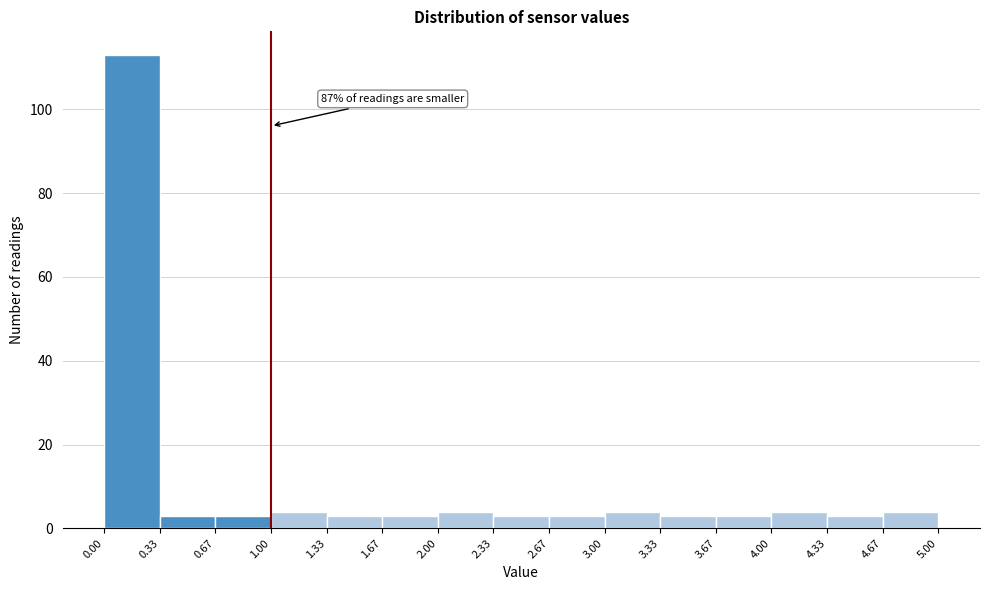

Which range on the x-axis has the tallest bar?

0.00 to 0.33